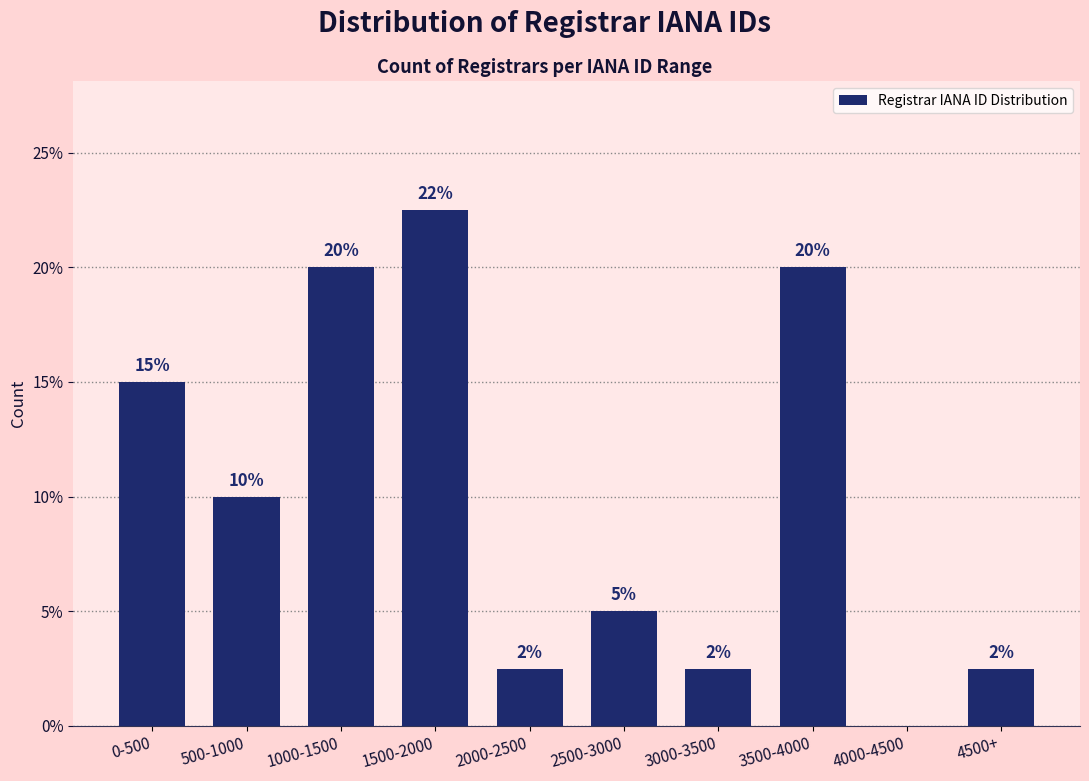

Which label corresponds to the largest value in the chart?

1500-2000